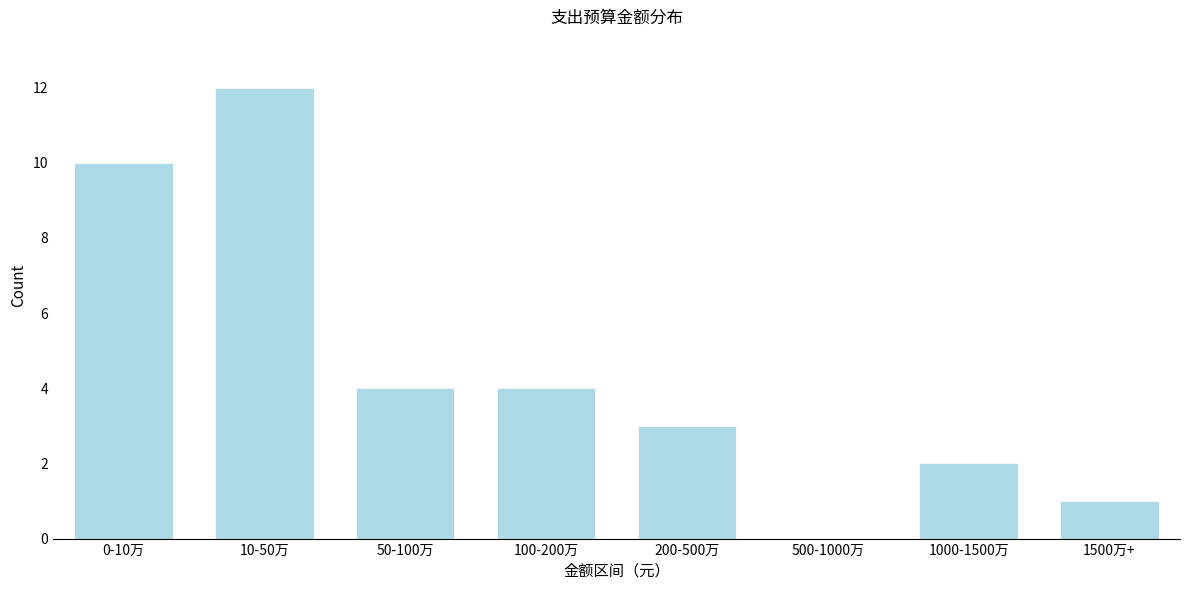

Reading left to right, what are all the values shown in this chart?

0-10万=10	10-50万=12	50-100万=4	100-200万=4	200-500万=3	500-1000万=0	1000-1500万=2	1500万+=1